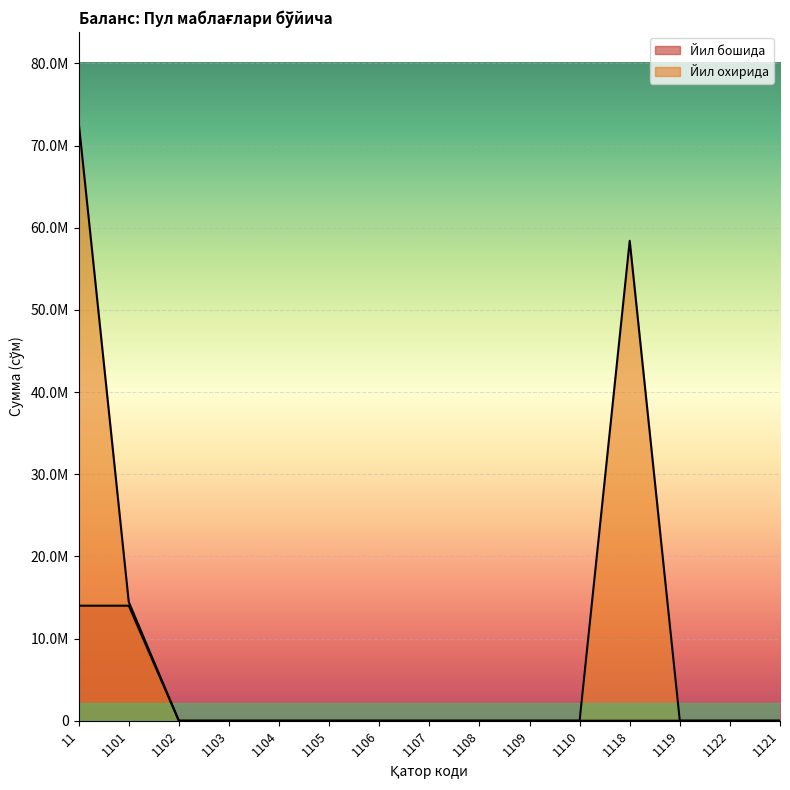

At how many categories does at least one series exceed 40100261?

2